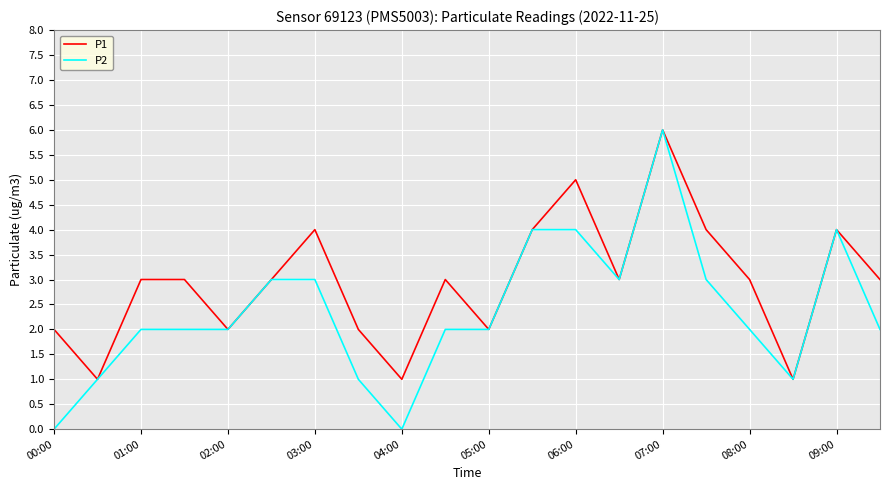

Rank the series by their average value, from highest to lowest.

P1, P2